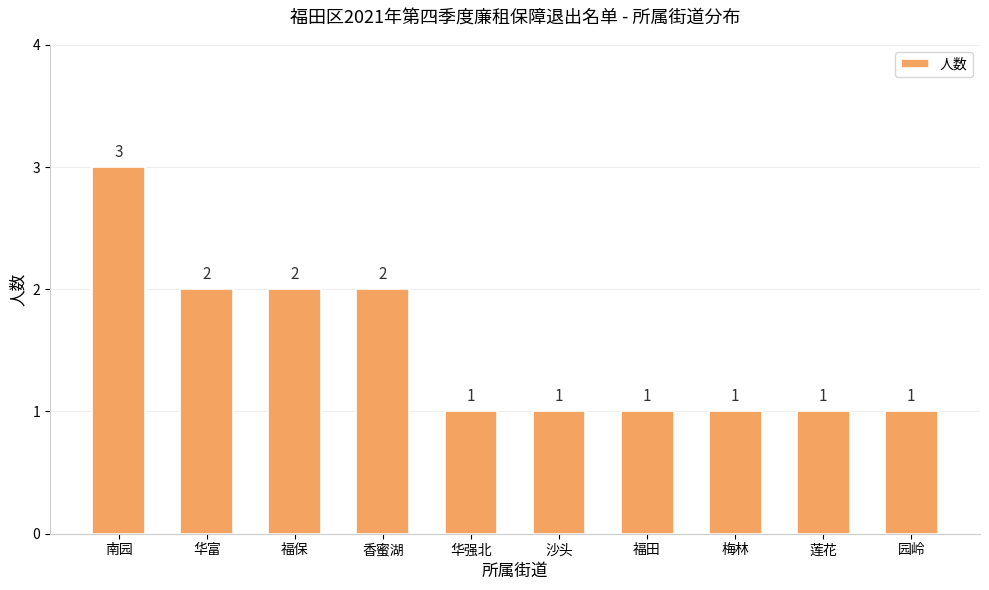

What is the ratio of the value at 沙头 to the value at 香蜜湖?

0.5